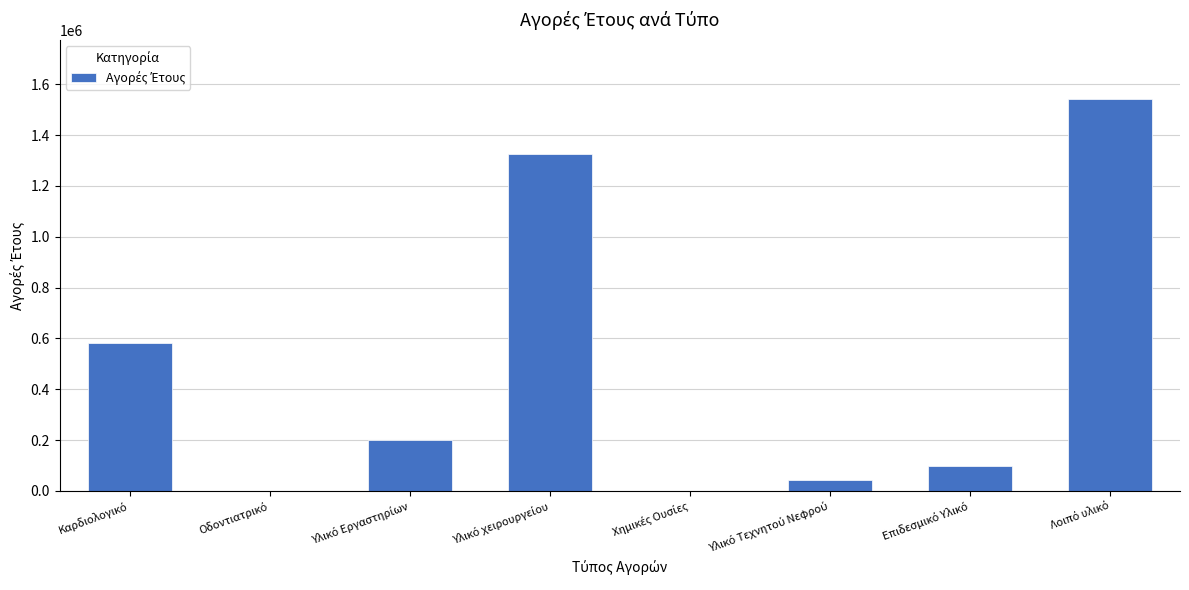

What is the sum of all values?

3794437.6